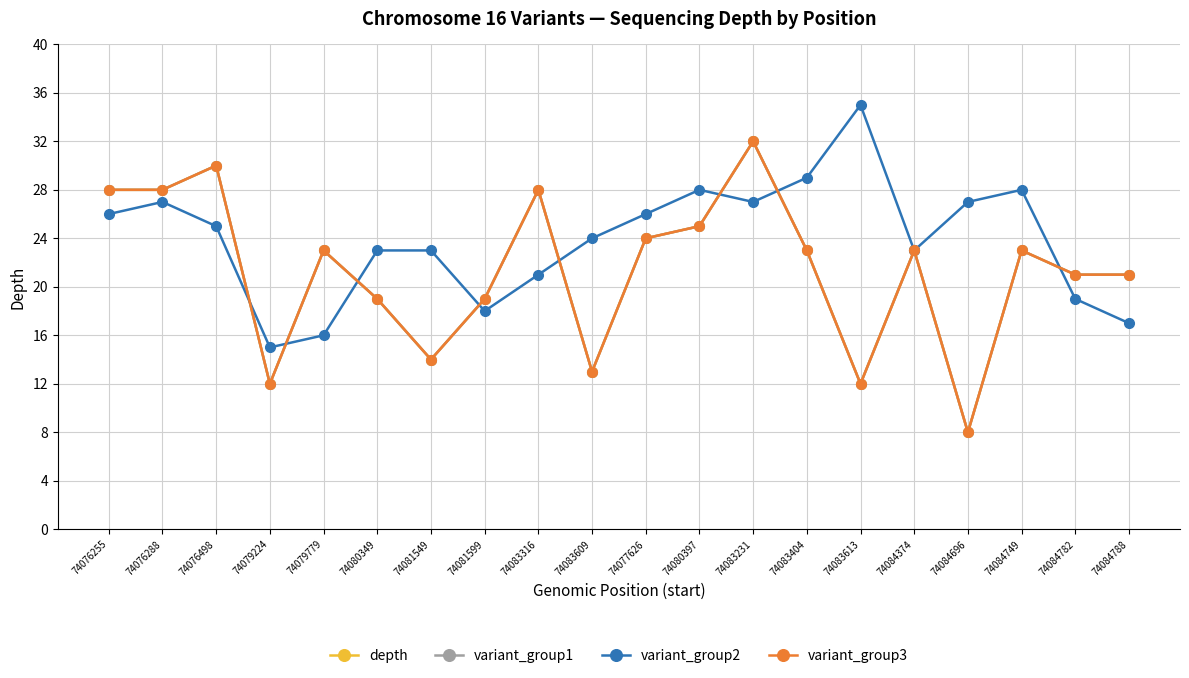

How many data points does each series have?

20